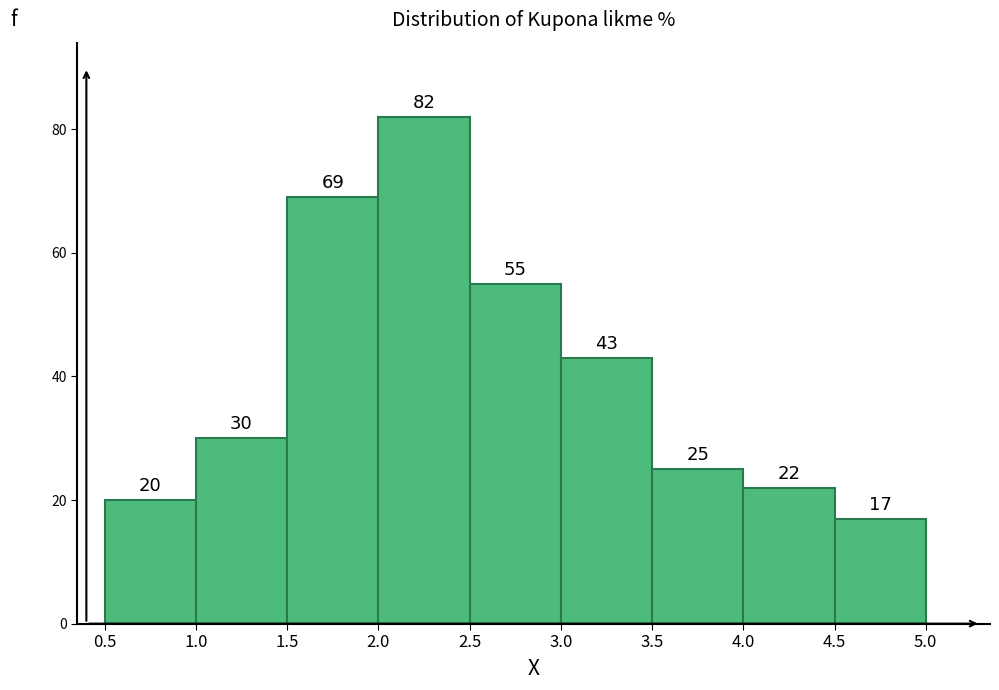

Over which range of the x-axis is the bar tallest?

2.0 to 2.5